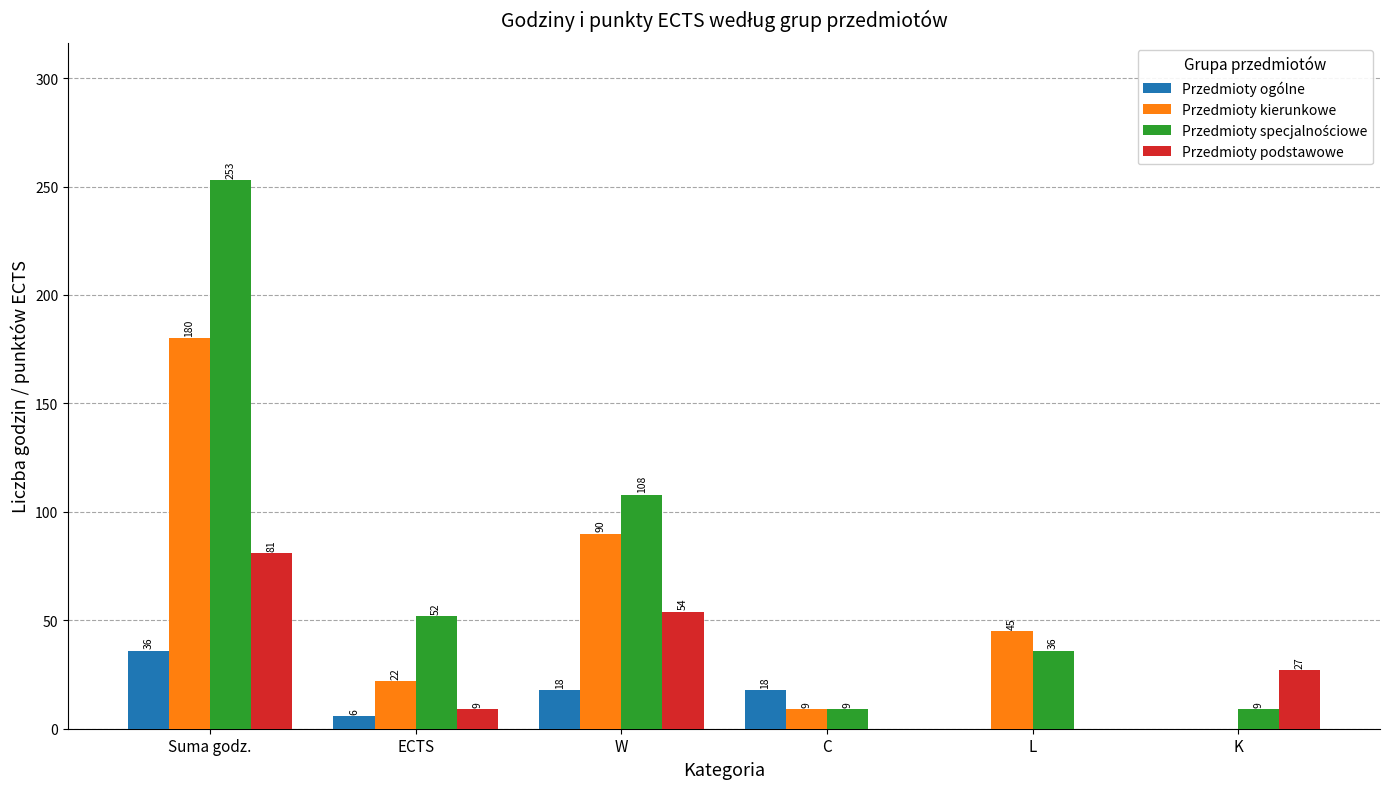

Where is Przedmioty podstawowe nearest to the value 40?

K